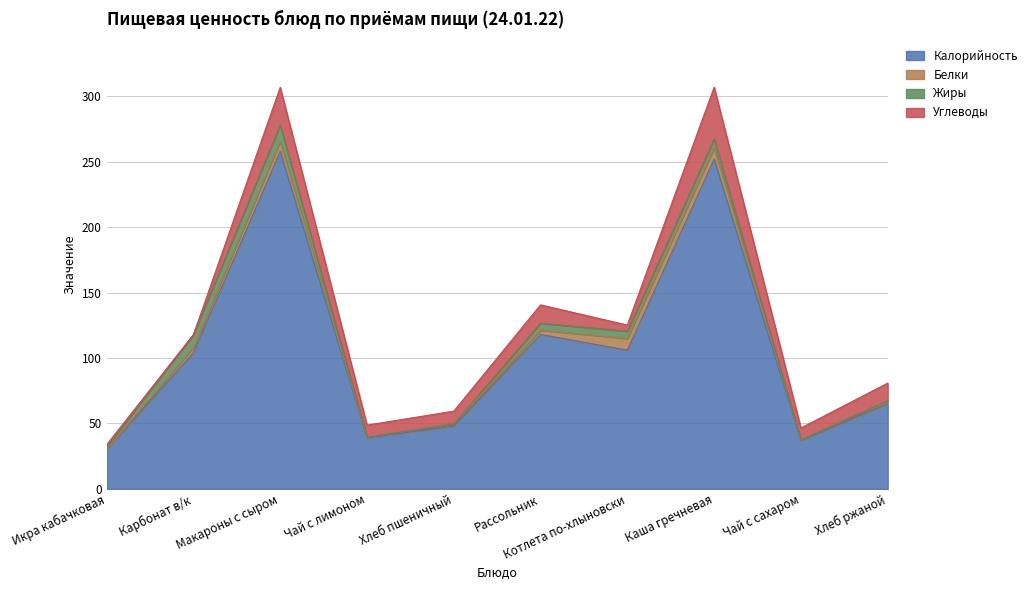

Which has a higher value, Рассольник or Чай с лимоном?

Рассольник